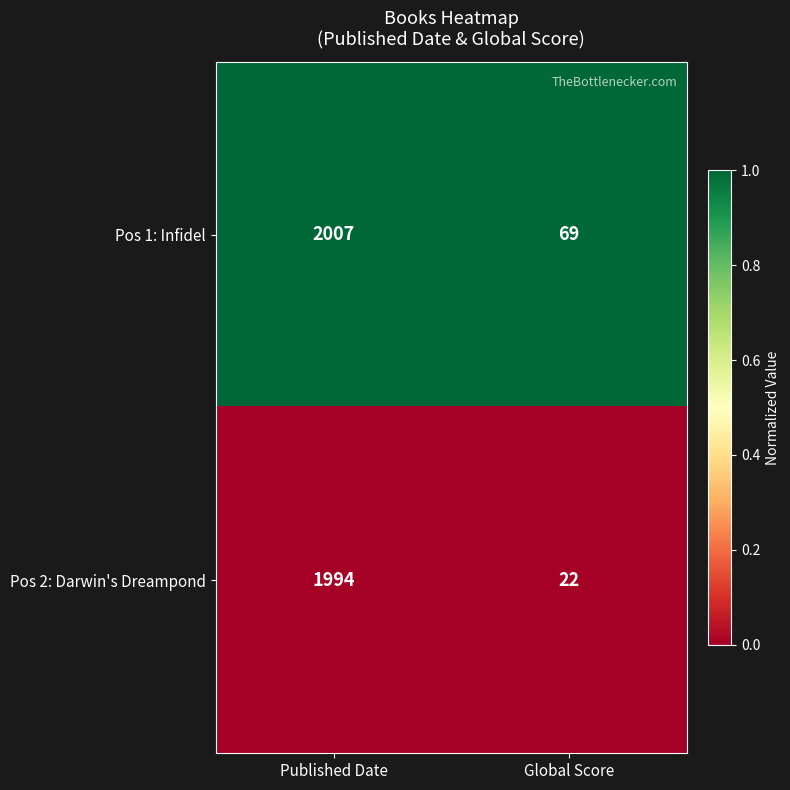

At Published Date, list the series in order from largest to smallest.

Pos 1: Infidel, Pos 2: Darwin's Dreampond